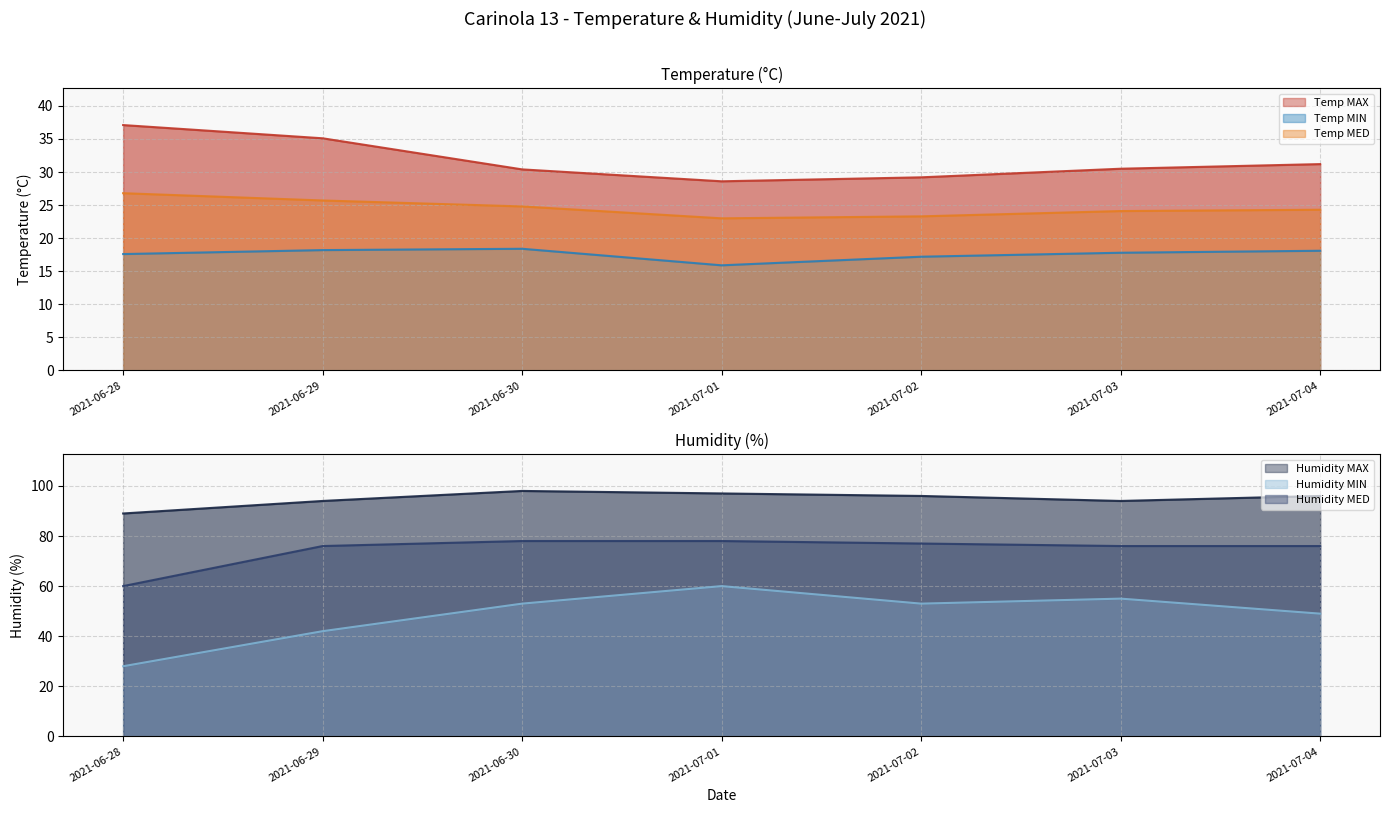

How many data points in Temp MED are less than 24?

2